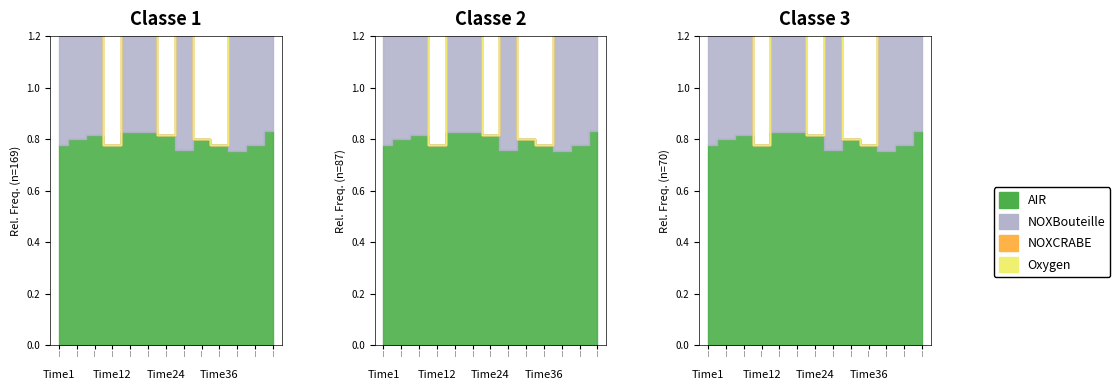

How many lines are shown in the chart?

2